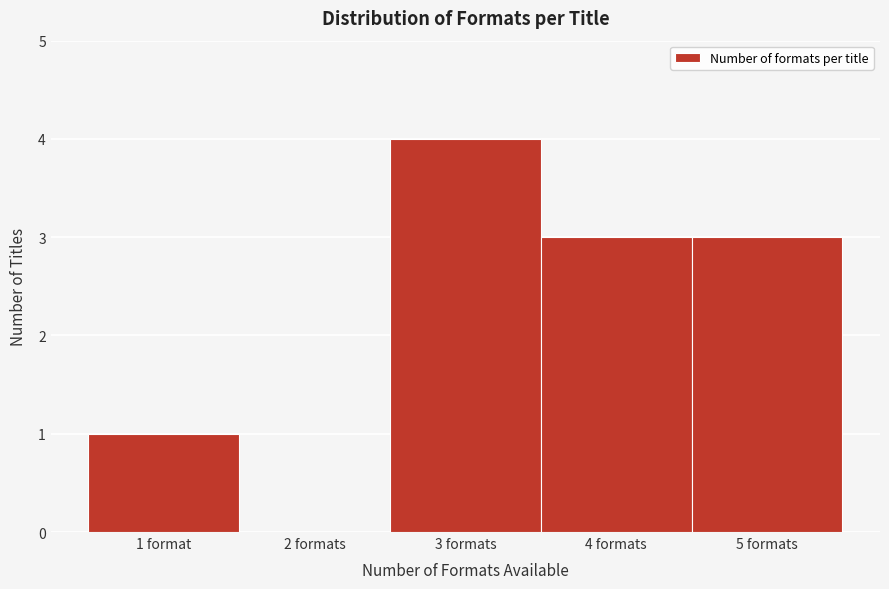

Reading left to right, list all the values displayed in this chart.

1 format=1	2 formats=0	3 formats=4	4 formats=3	5 formats=3